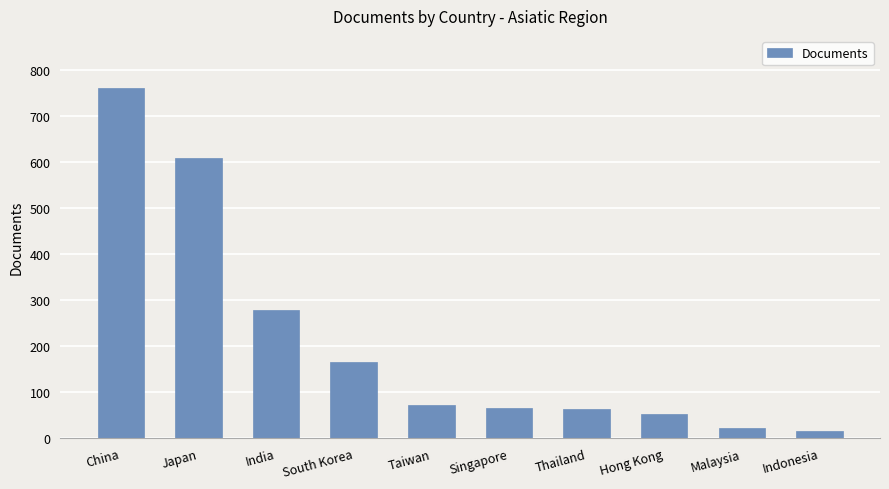

At which label is the value closest to 388?

India